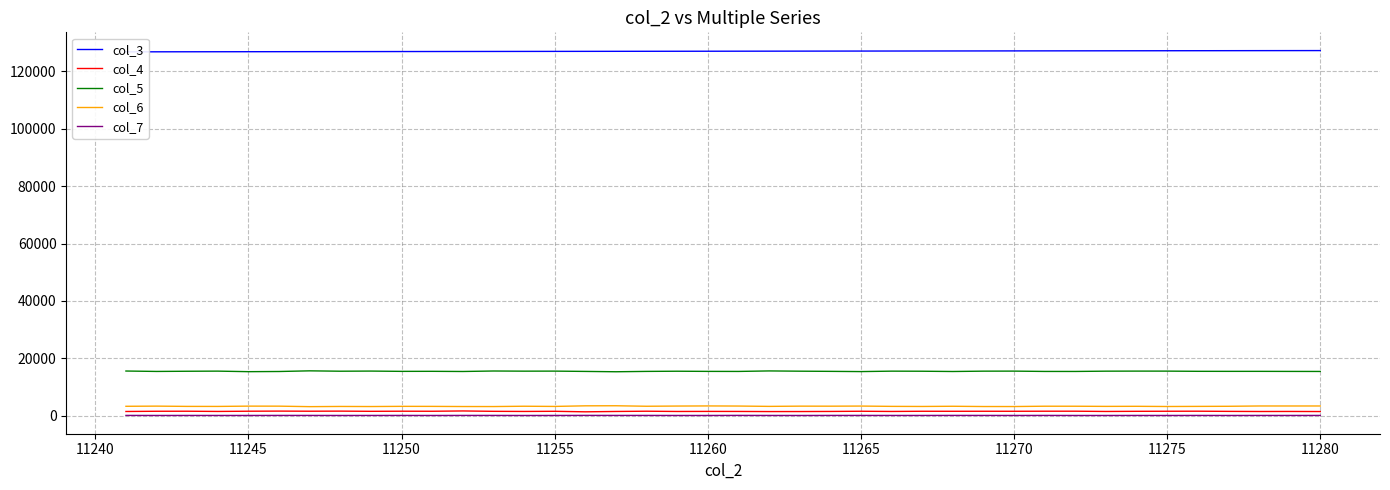

True or false: col_3 and col_6 cross at least once.

False